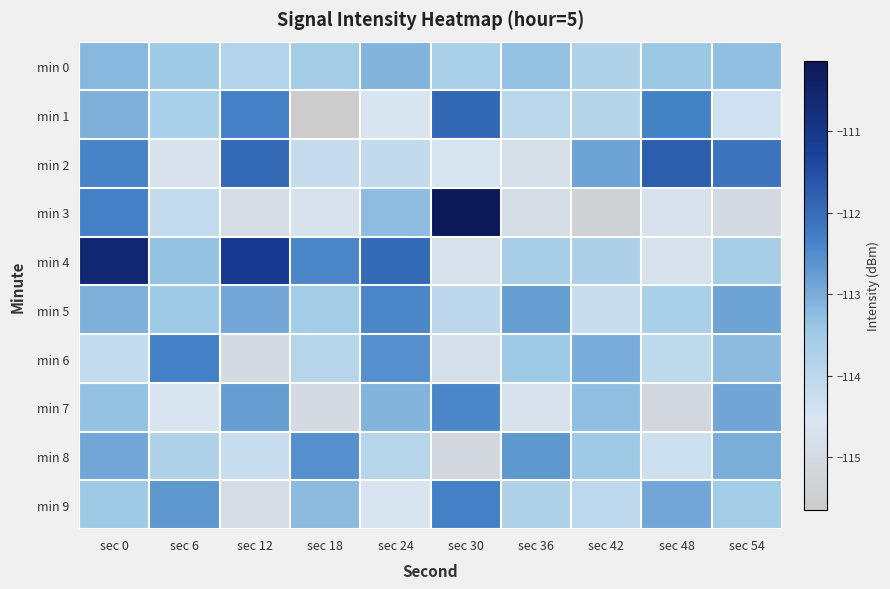

Reading right to left, transcribe all the data shown in this chart.

min 0: sec 54=-113.3	sec 48=-113.4	sec 42=-113.8	sec 36=-113.3	sec 30=-113.7	sec 24=-113.1	sec 18=-113.5	sec 12=-113.8	sec 6=-113.5	sec 0=-113.2
min 1: sec 54=-114.4	sec 48=-112.3	sec 42=-113.9	sec 36=-114.0	sec 30=-111.9	sec 24=-114.6	sec 18=-115.6	sec 12=-112.3	sec 6=-113.7	sec 0=-113.0
min 2: sec 54=-112.1	sec 48=-111.8	sec 42=-112.9	sec 36=-114.8	sec 30=-114.6	sec 24=-114.1	sec 18=-114.2	sec 12=-111.9	sec 6=-114.7	sec 0=-112.4
min 3: sec 54=-115.0	sec 48=-114.7	sec 42=-115.4	sec 36=-114.9	sec 30=-110.1	sec 24=-113.2	sec 18=-114.7	sec 12=-114.8	sec 6=-114.2	sec 0=-112.3
min 4: sec 54=-113.6	sec 48=-114.7	sec 42=-113.7	sec 36=-113.6	sec 30=-114.7	sec 24=-111.9	sec 18=-112.4	sec 12=-111.1	sec 6=-113.3	sec 0=-110.6
min 5: sec 54=-112.8	sec 48=-113.7	sec 42=-114.2	sec 36=-112.8	sec 30=-114.0	sec 24=-112.4	sec 18=-113.5	sec 12=-112.9	sec 6=-113.5	sec 0=-113.0
min 6: sec 54=-113.2	sec 48=-114.0	sec 42=-113.0	sec 36=-113.4	sec 30=-114.8	sec 24=-112.6	sec 18=-113.9	sec 12=-115.0	sec 6=-112.3	sec 0=-114.1
min 7: sec 54=-112.9	sec 48=-115.1	sec 42=-113.3	sec 36=-114.7	sec 30=-112.4	sec 24=-113.1	sec 18=-115.0	sec 12=-112.8	sec 6=-114.6	sec 0=-113.3
min 8: sec 54=-113.0	sec 48=-114.3	sec 42=-113.5	sec 36=-112.7	sec 30=-115.1	sec 24=-113.9	sec 18=-112.5	sec 12=-114.2	sec 6=-113.8	sec 0=-112.9
min 9: sec 54=-113.5	sec 48=-112.9	sec 42=-114.0	sec 36=-113.8	sec 30=-112.3	sec 24=-114.6	sec 18=-113.2	sec 12=-114.9	sec 6=-112.7	sec 0=-113.5